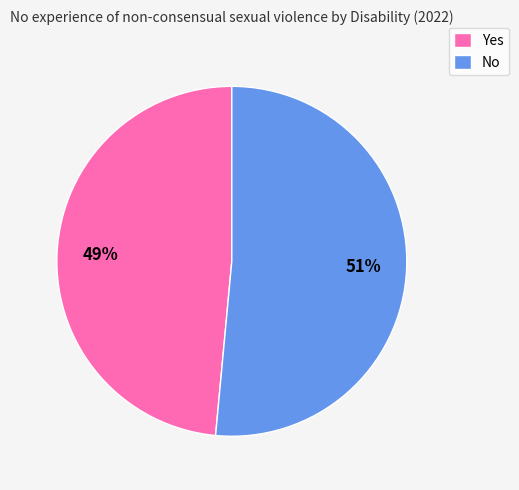

Is the sum of Yes and No greater than half?

Yes